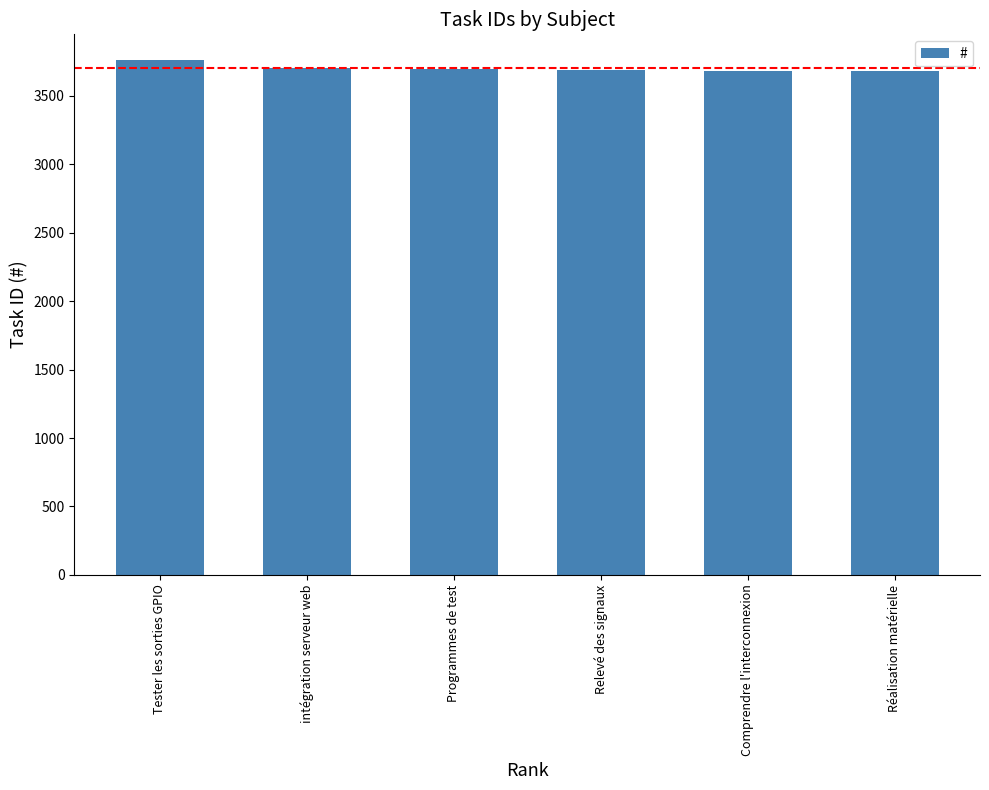

How many bars are there in total?

6